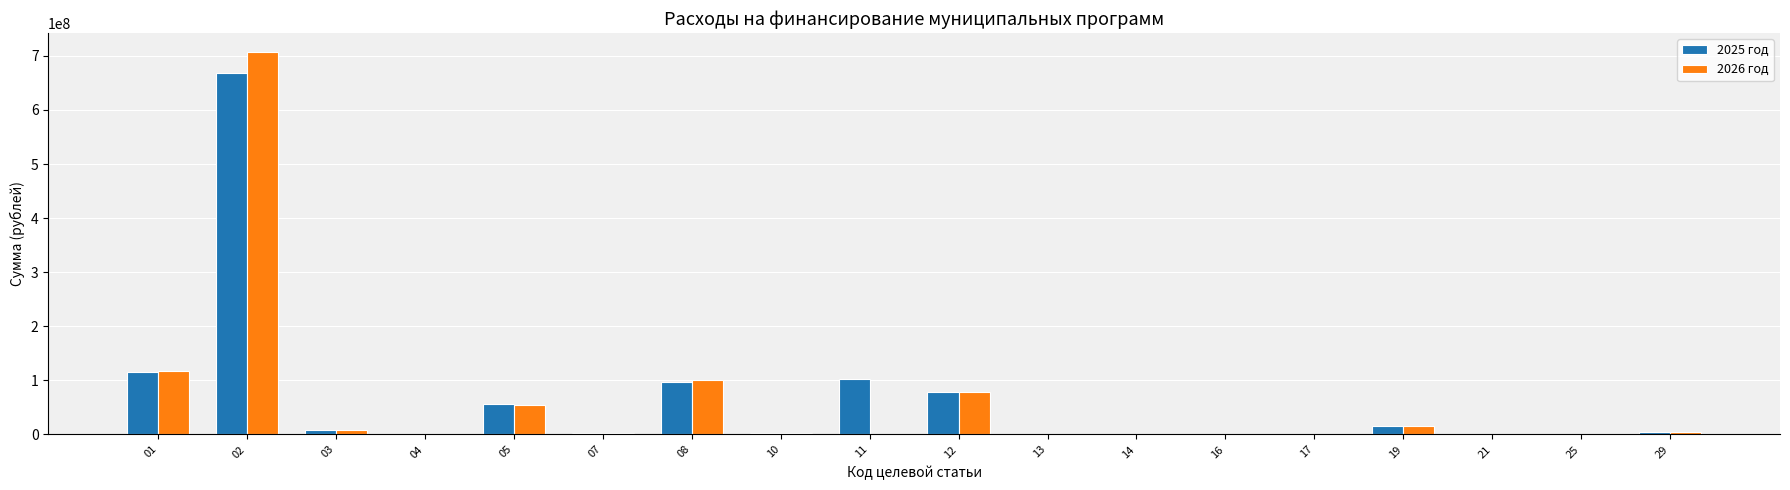

What is the greatest value displayed?

707221389.1